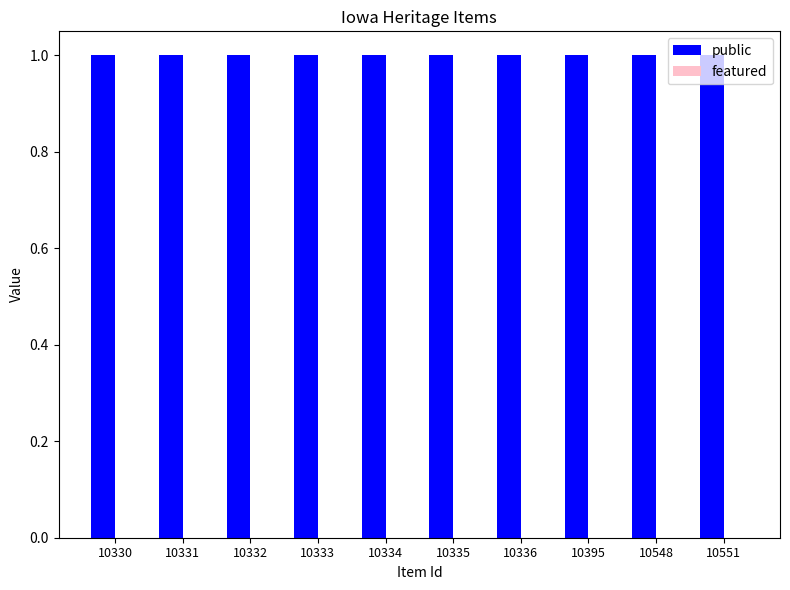

How many bars are there in each group?

2